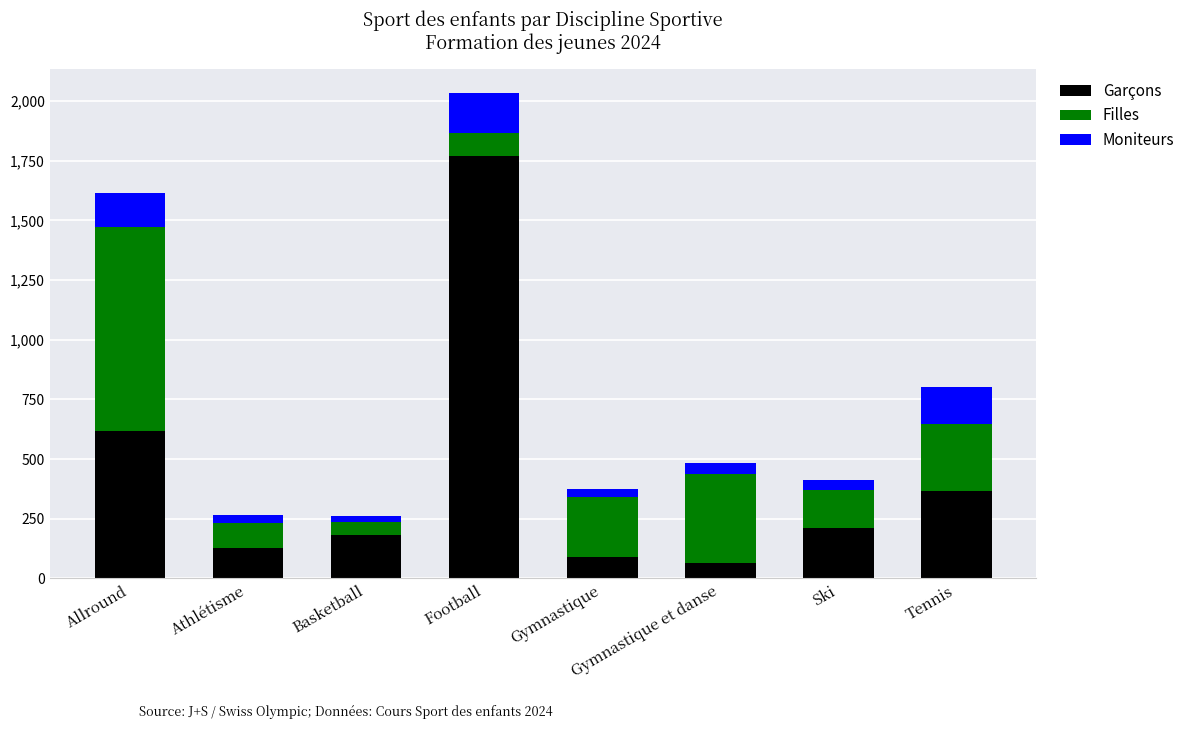

How many bars are there in total?

8